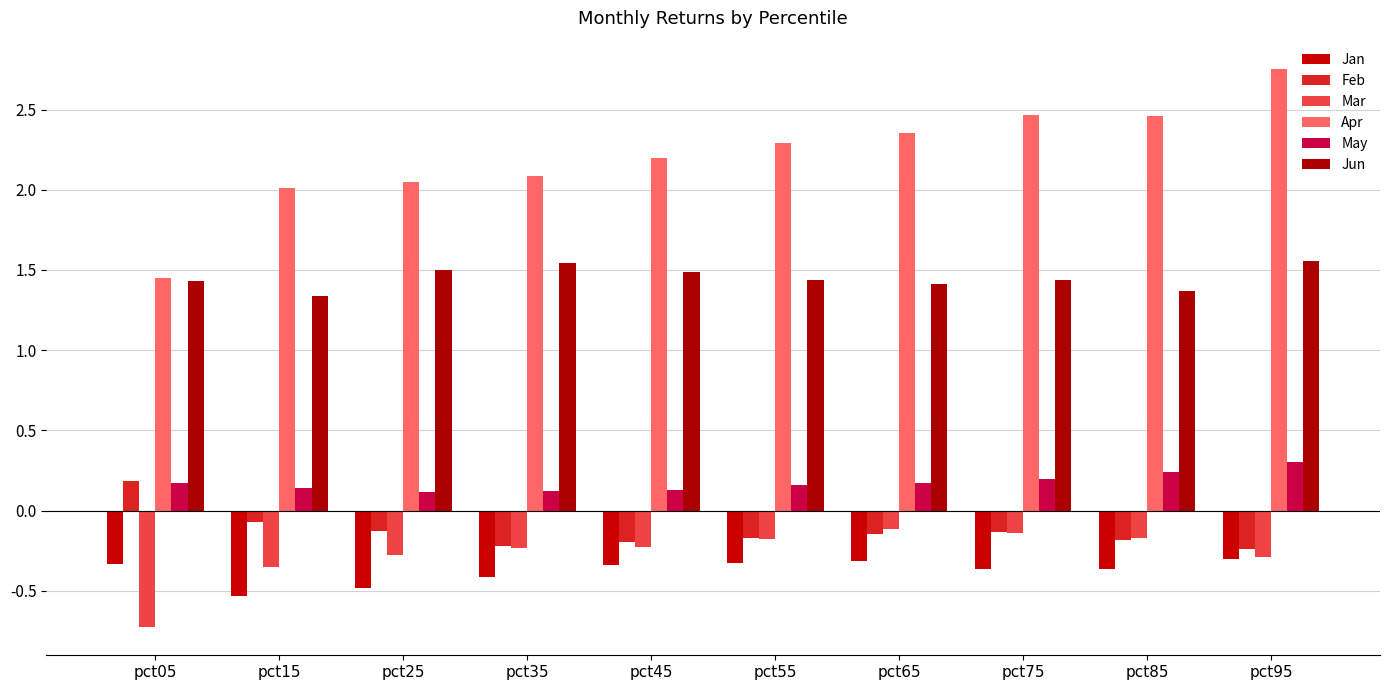

The Jun series shows 2.4 at pct05. True or false?

False